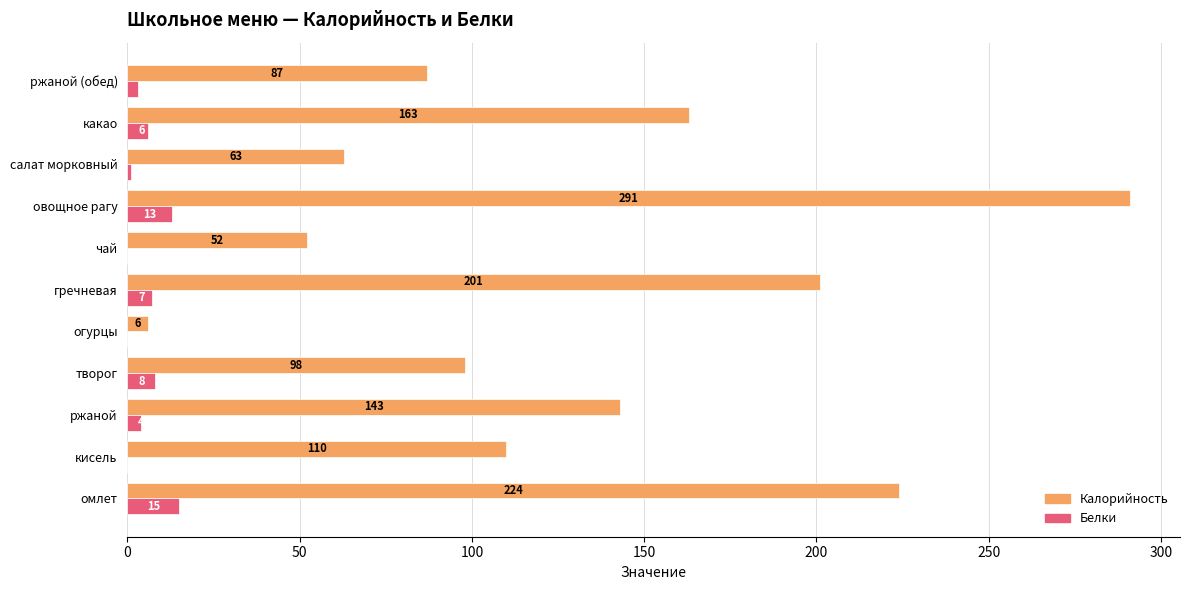

What is the sum of all Калорийность values?

1438